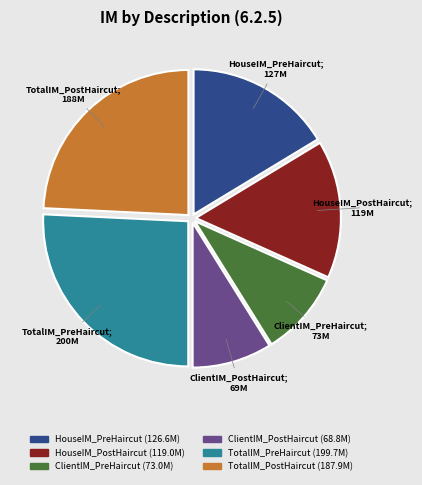

Between ClientIM_PostHaircut and TotalIM_PreHaircut, which is larger?

TotalIM_PreHaircut